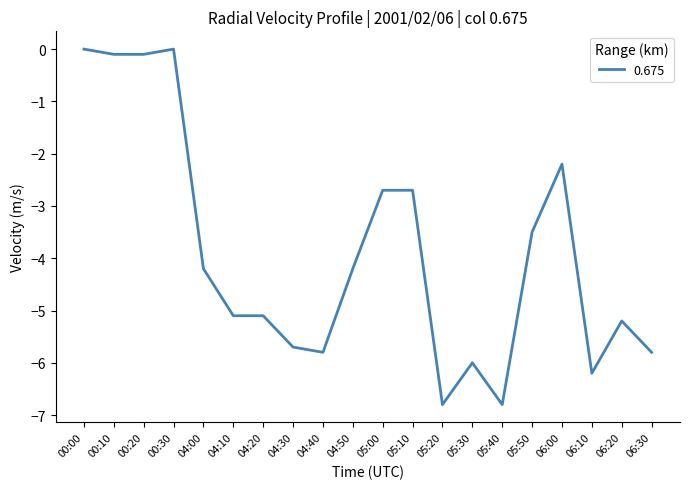

What is the difference between the maximum and minimum values?

6.8